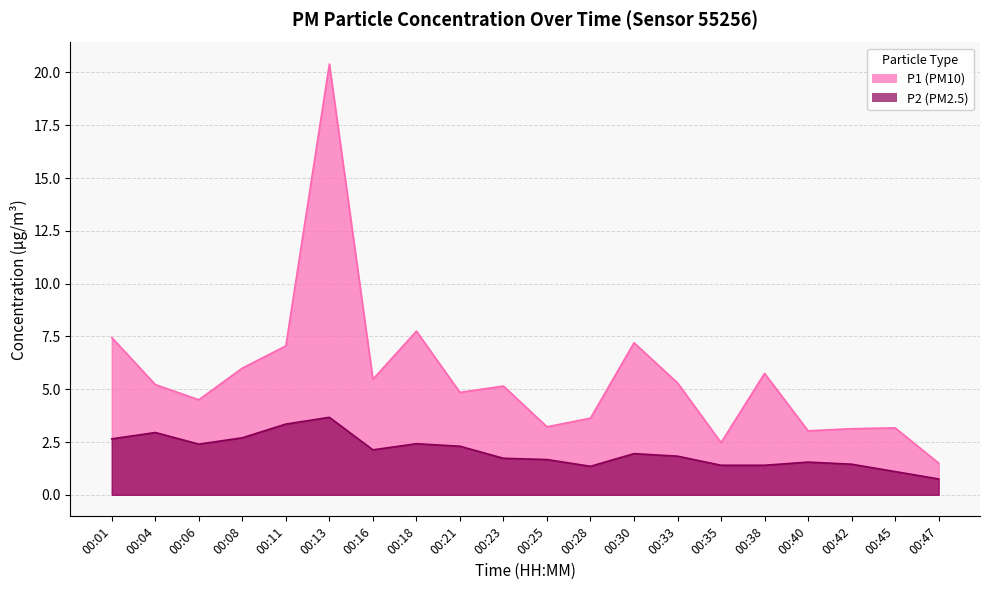

At which category does P1 reach its first local peak?

00:13